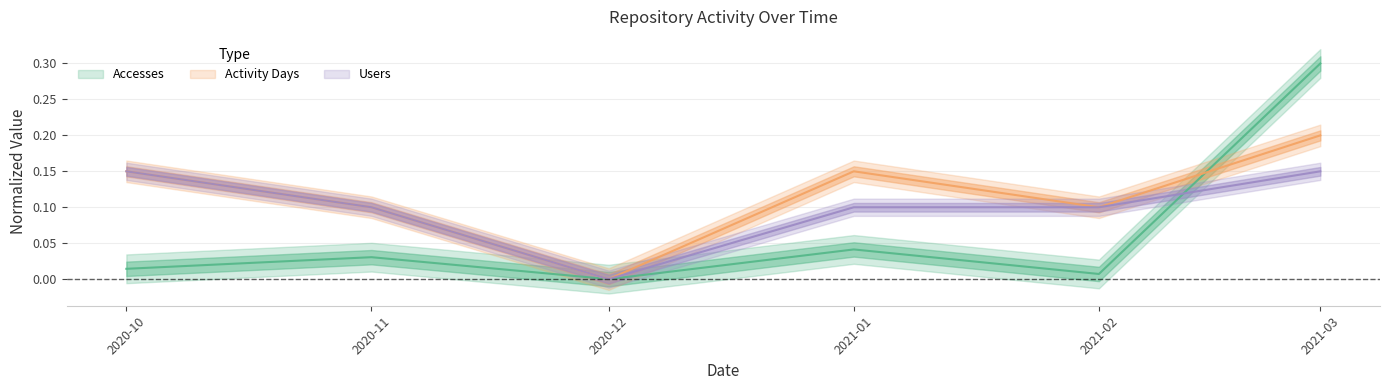

Count the number of categories in the chart.

6